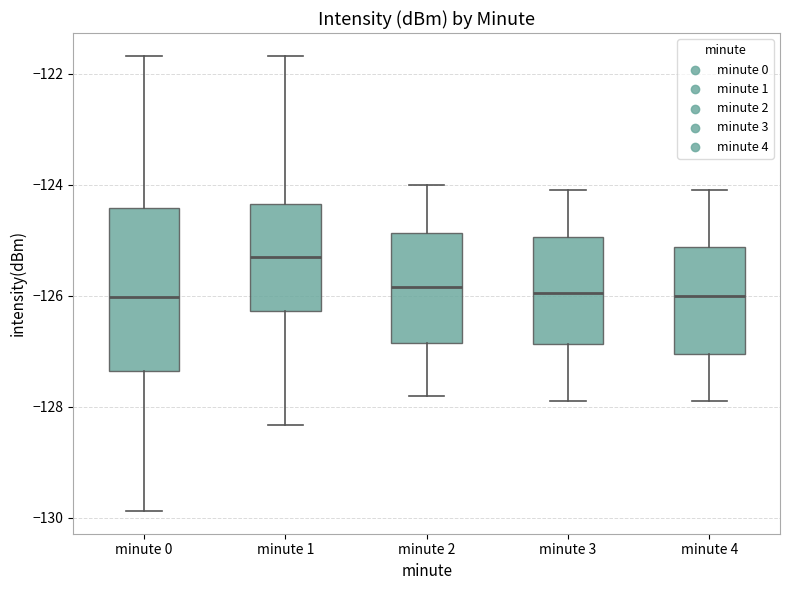

Reading left to right, read every box against the y-axis: the position of its median line, the range the box covers, and the ends of its whiskers. The values are not printed on the chart, so give them approximately, as read against the axis.

minute 0: median -126.0, box -127.4 to -124.4, whiskers -129.8 to -121.6
minute 1: median -125.2, box -126.2 to -124.4, whiskers -128.4 to -121.6
minute 2: median -125.8, box -126.8 to -124.8, whiskers -127.8 to -124.0
minute 3: median -126.0, box -126.8 to -125.0, whiskers -127.8 to -124.0
minute 4: median -126.0, box -127.0 to -125.2, whiskers -127.8 to -124.0